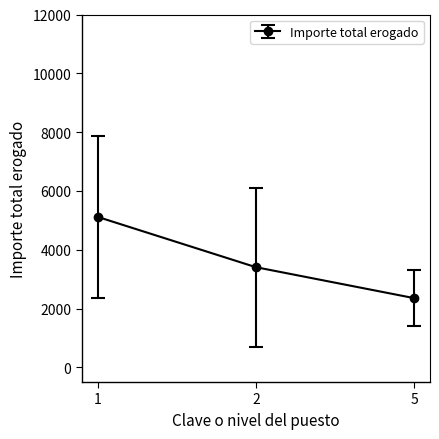

What is the average value?

3625.6